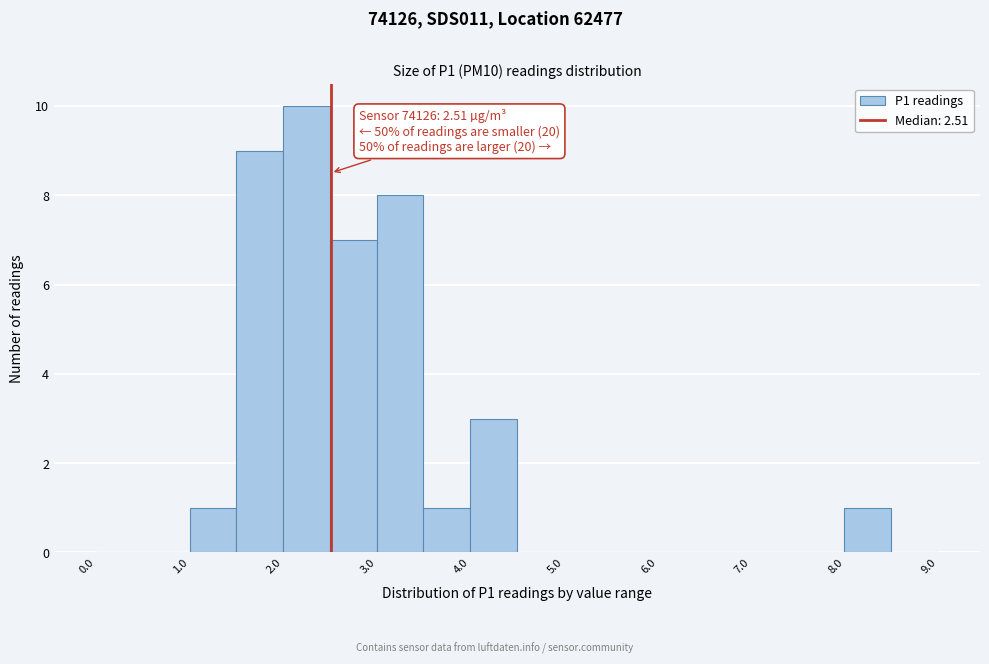

Over which range of the x-axis is the bar tallest?

2.0 to 2.5